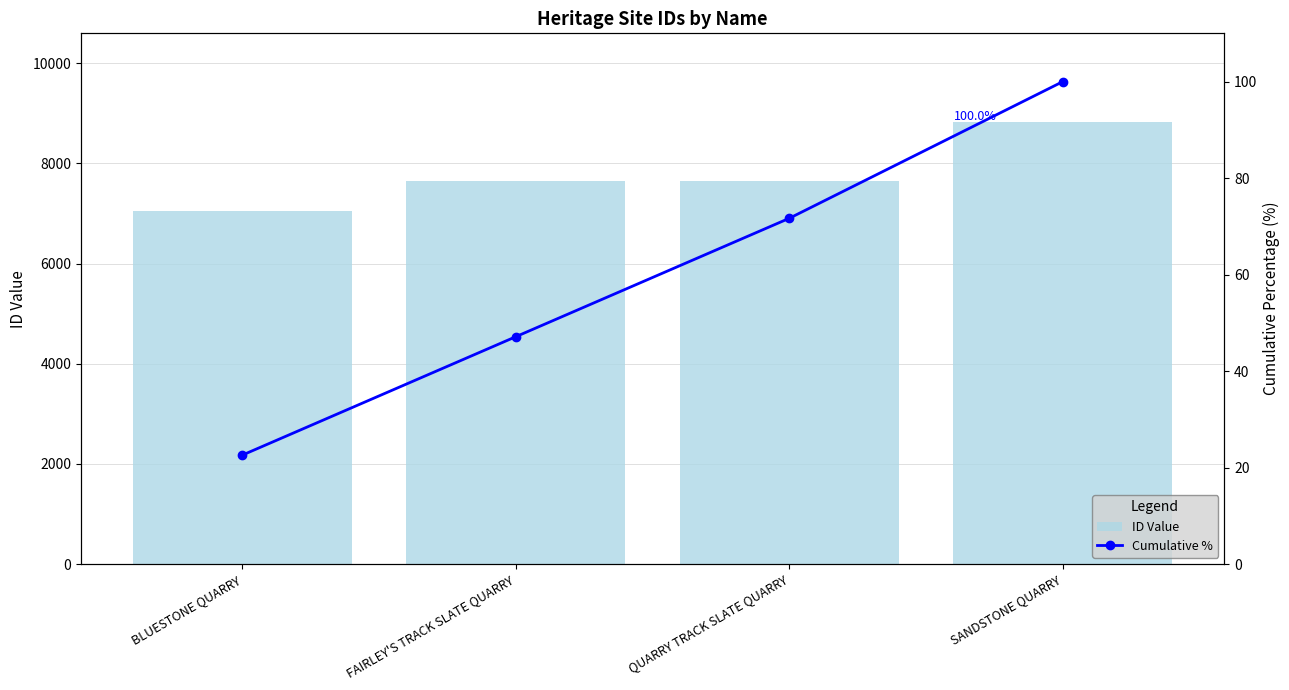

True or false: Cumulative % has a value of 103.5 at QUARRY TRACK SLATE QUARRY.

False